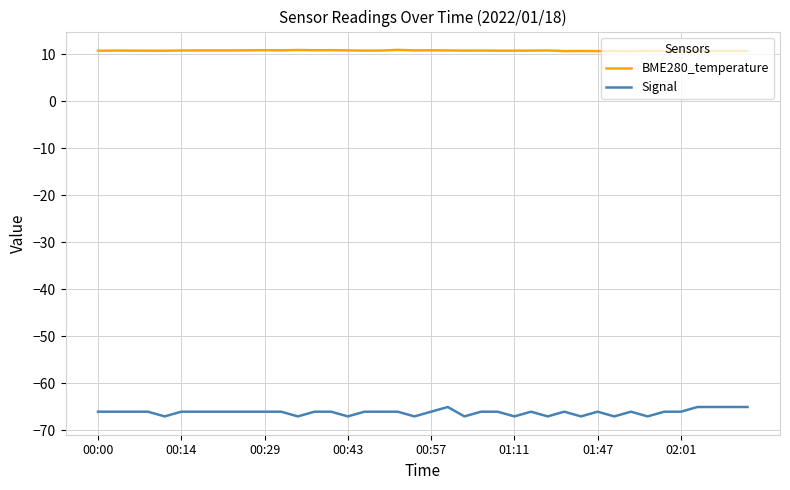

What is the difference between the maximum and minimum values in the Signal series?

2.0